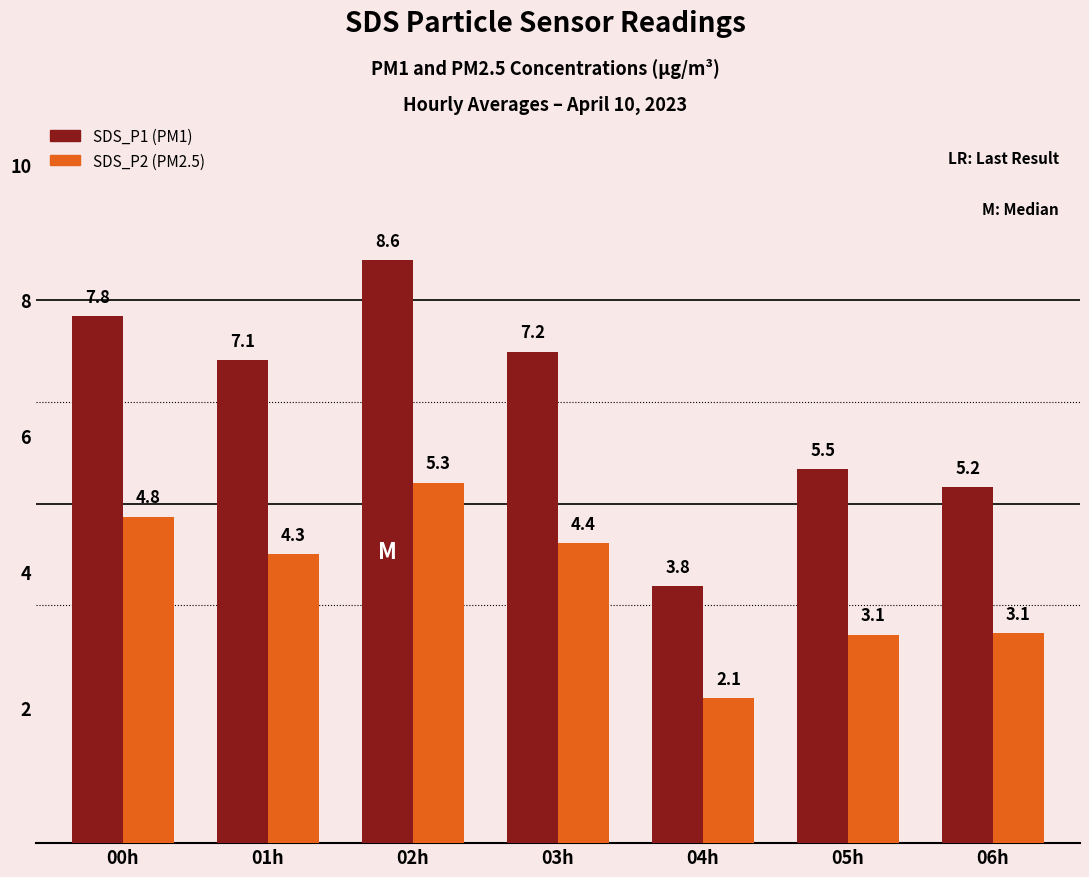

What is the greatest value displayed?

8.6